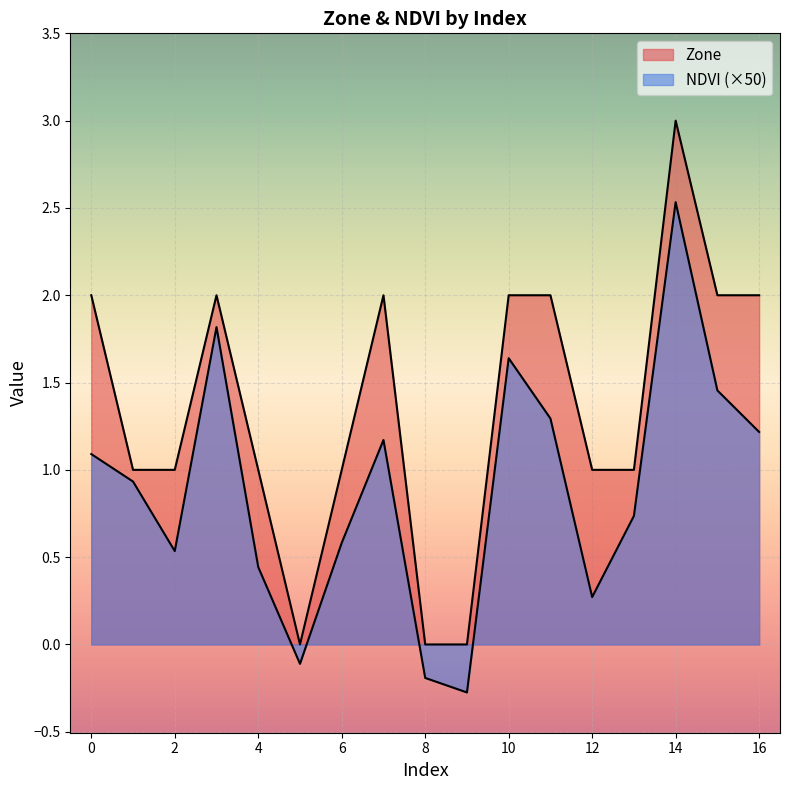

True or false: NDVI and Zone intersect in this chart.

False